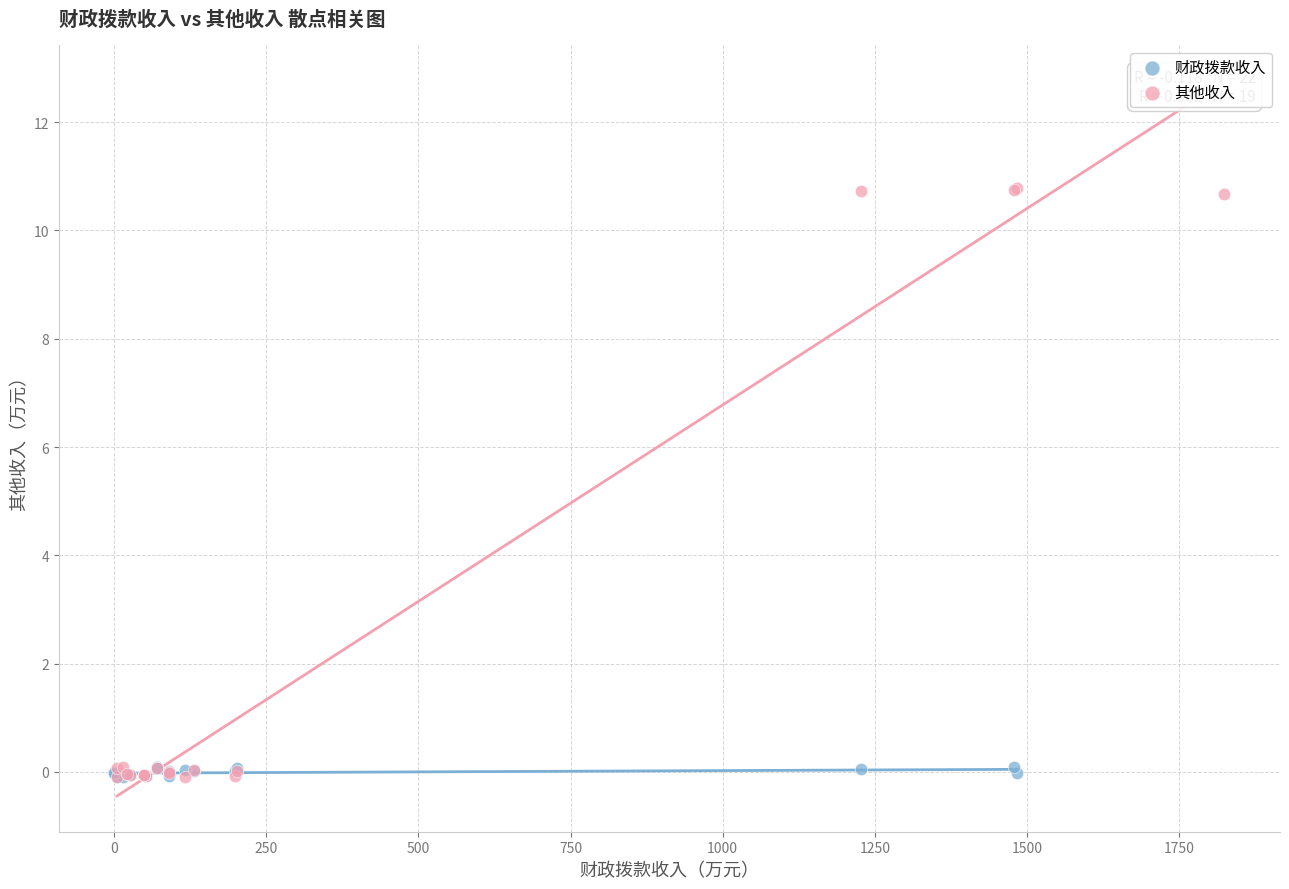

Which series reaches the maximum Y coordinate?

其他收入